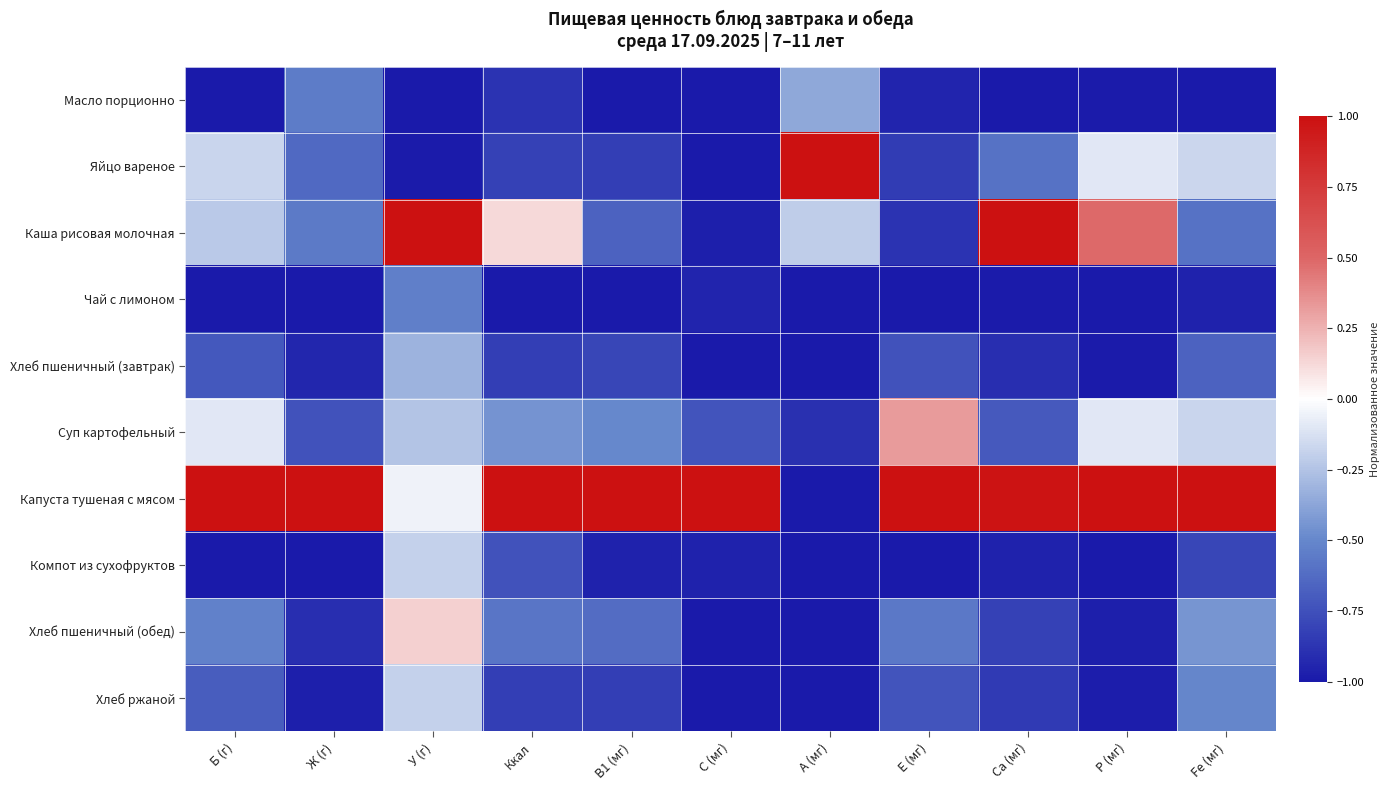

Between C (мг) and Fe (мг), which is larger?

C (мг)